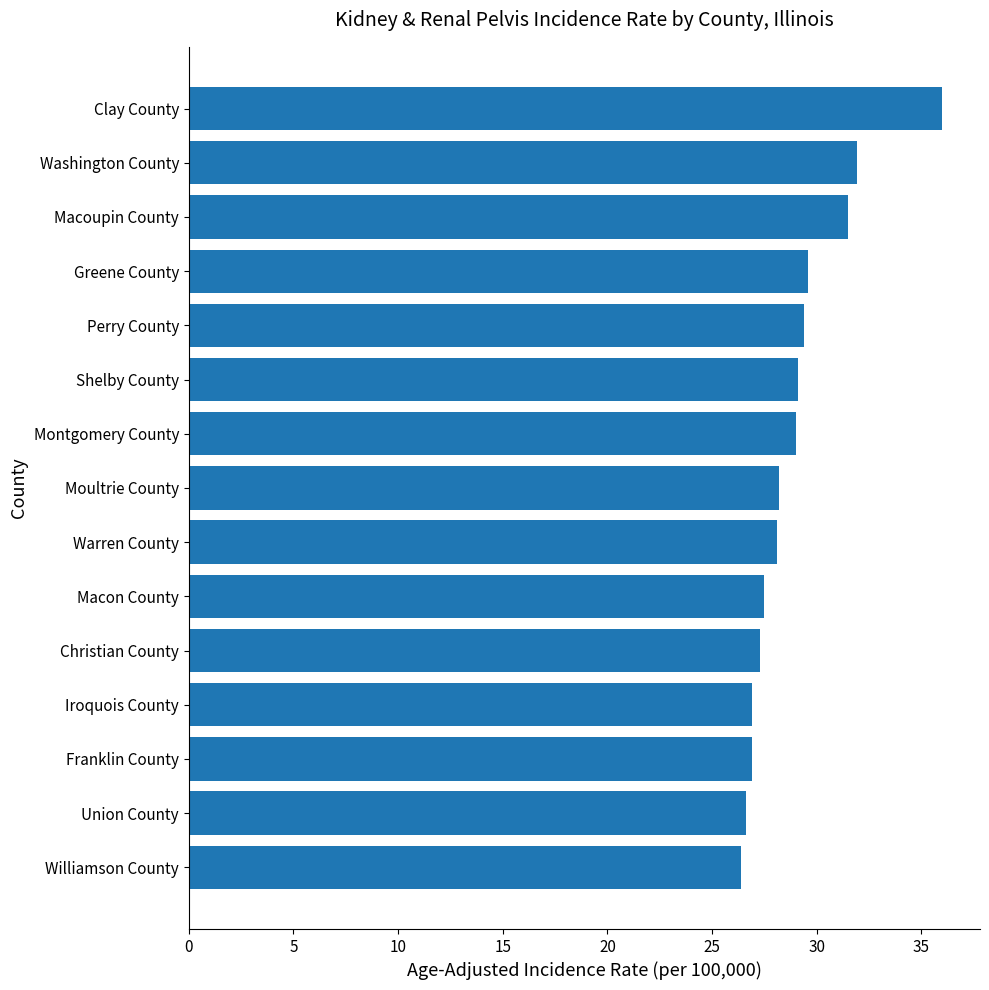

Where is the data nearest to the value 31?

Macoupin County